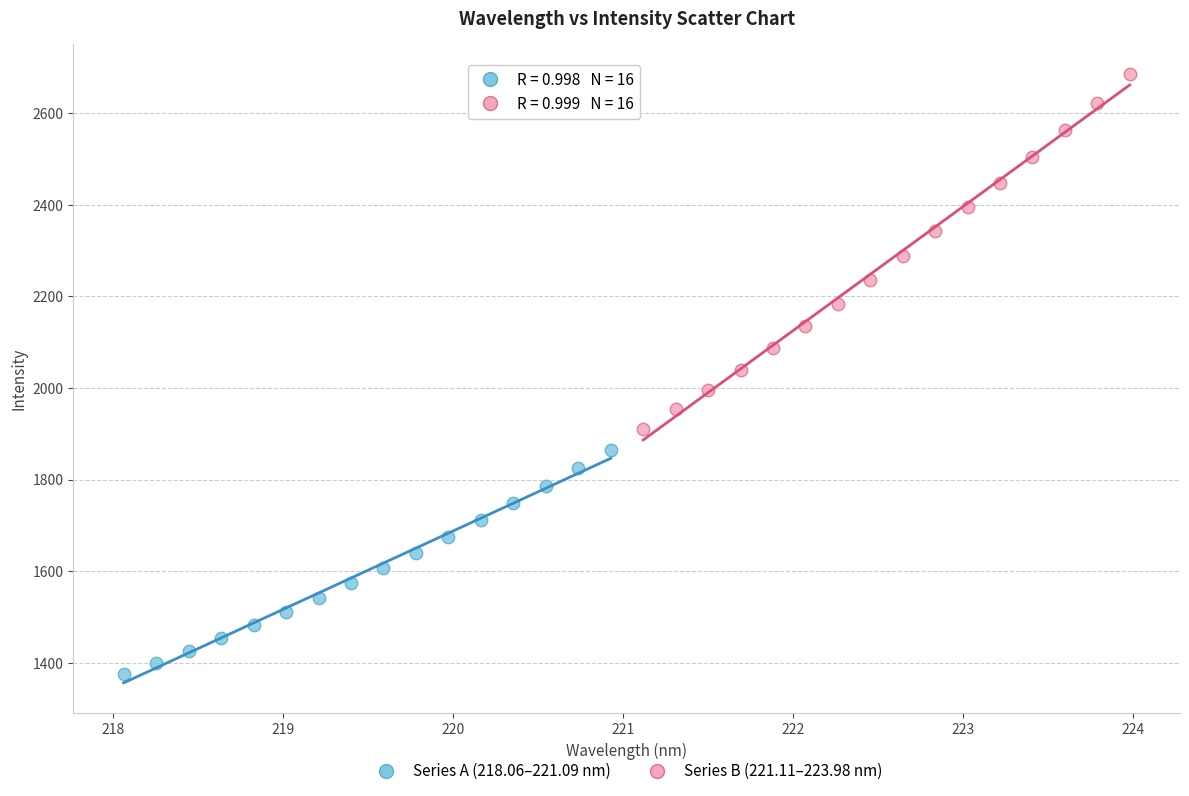

Which series contains the lowest Y value?

Series A (218.06–221.09 nm)